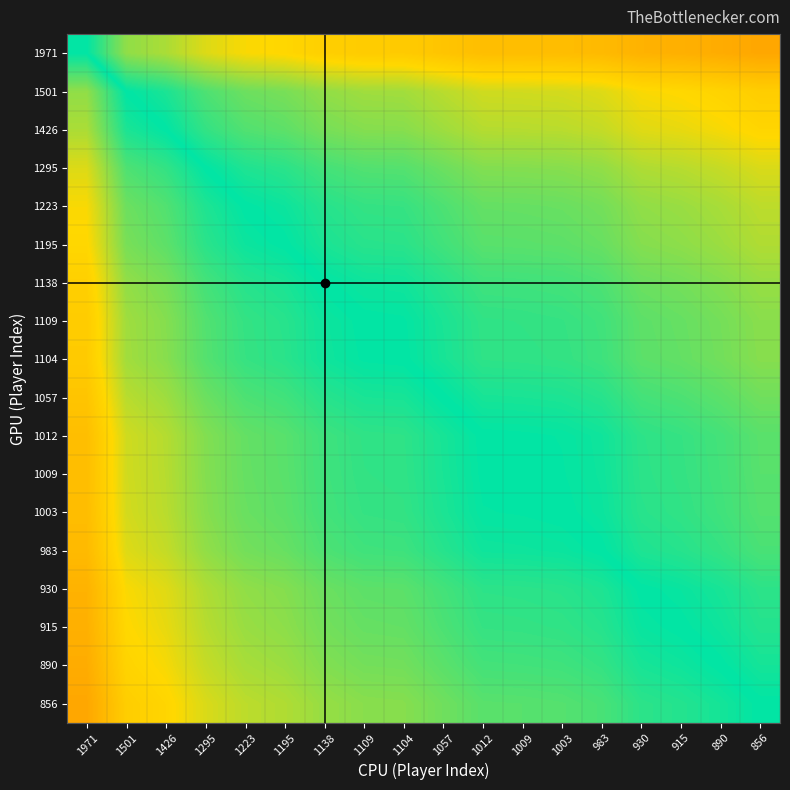

At how many categories does at least one series exceed 0?

18